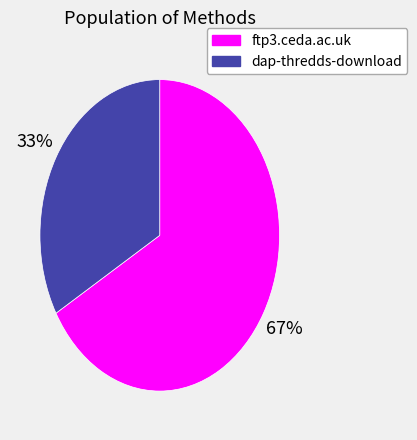

How many segments does this pie chart have?

2